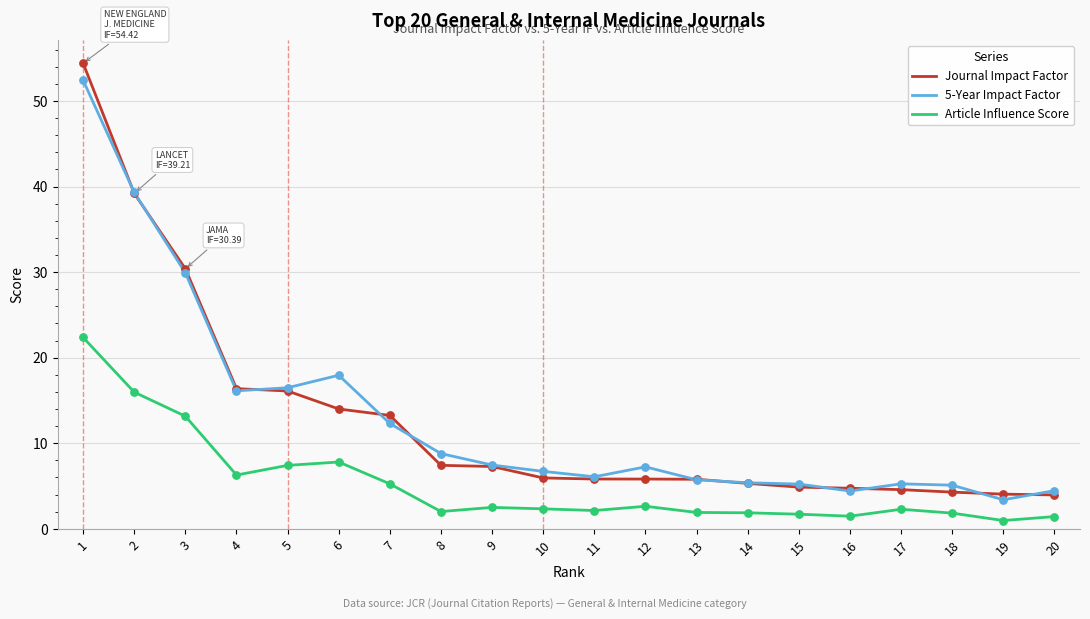

What is the total value across all series at 20?

9.8